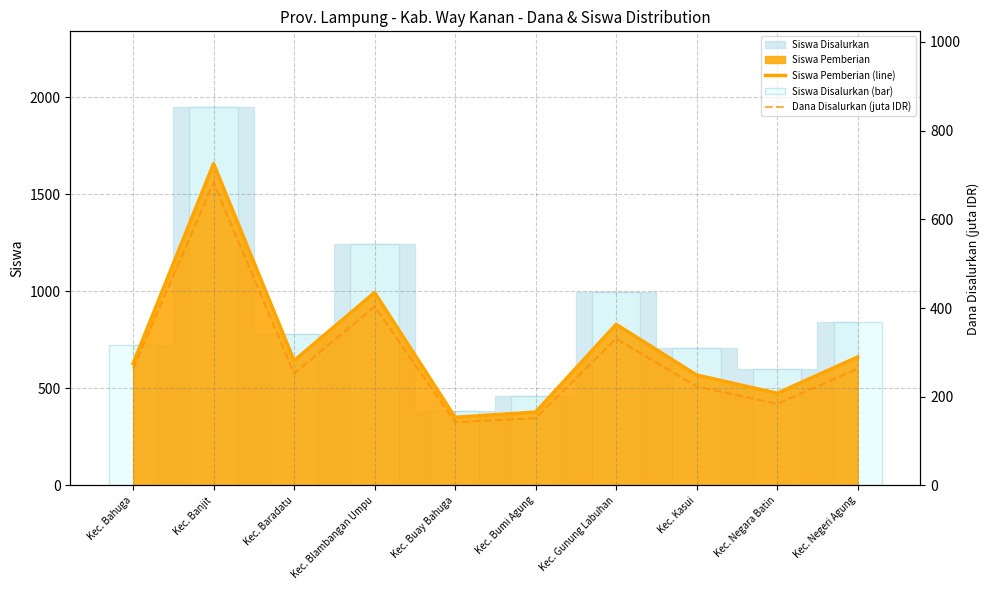

The Dana Disalurkan (juta IDR) series shows 263.2 at Kec. Bahuga. True or false?

True